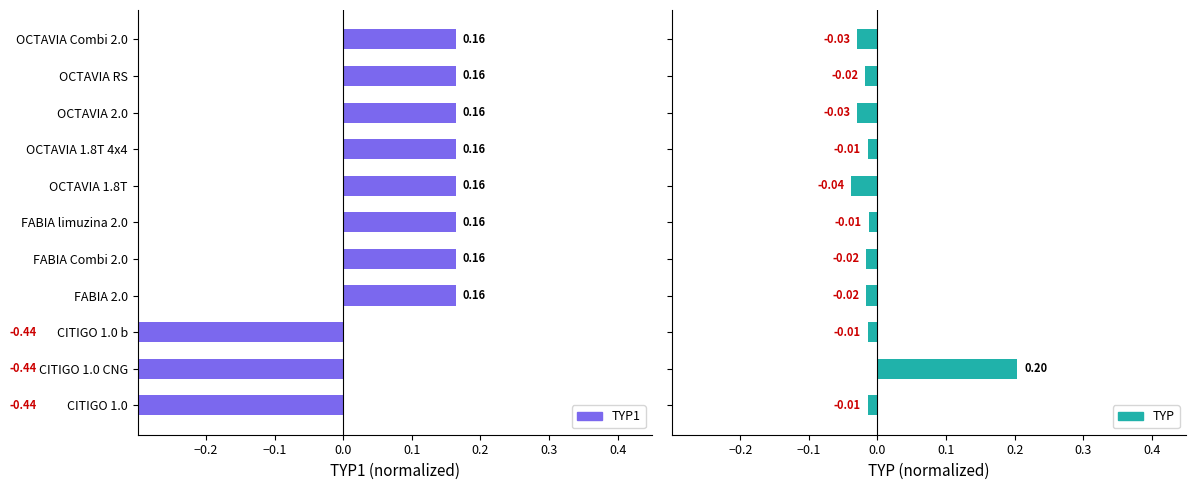

Which series has the largest range (max minus min)?

TYP1 (normalized)